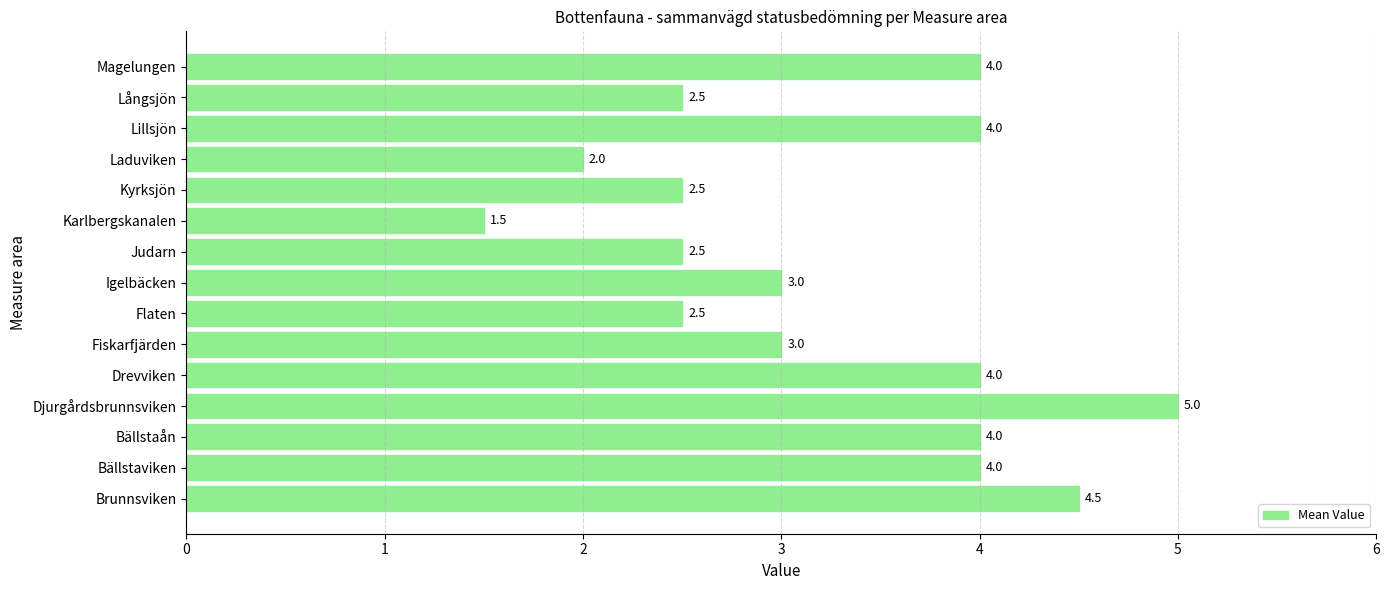

Reading bottom to top, list all the values displayed in this chart.

4.5	4.0	4.0	5.0	4.0	3.0	2.5	3.0	2.5	1.5	2.5	2.0	4.0	2.5	4.0